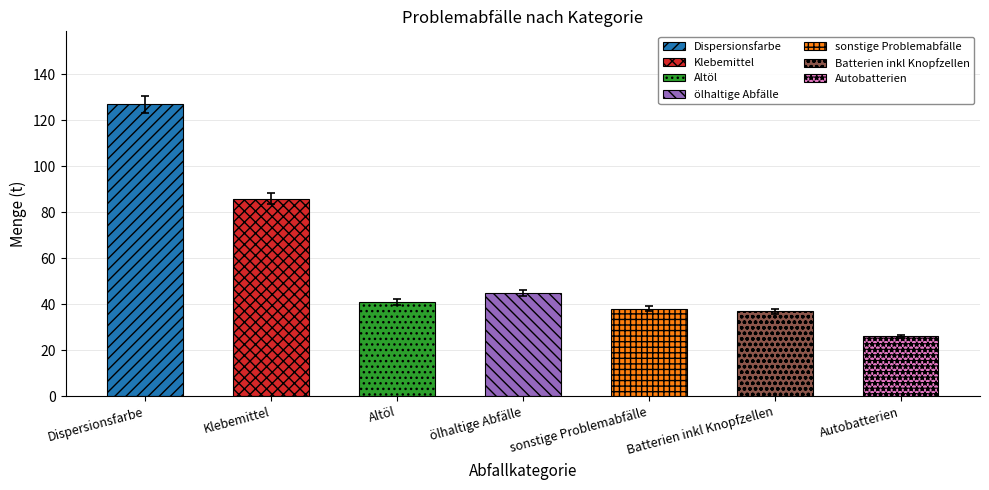

What is the change in value from Klebemittel to Batterien inkl Knopfzellen?

-49